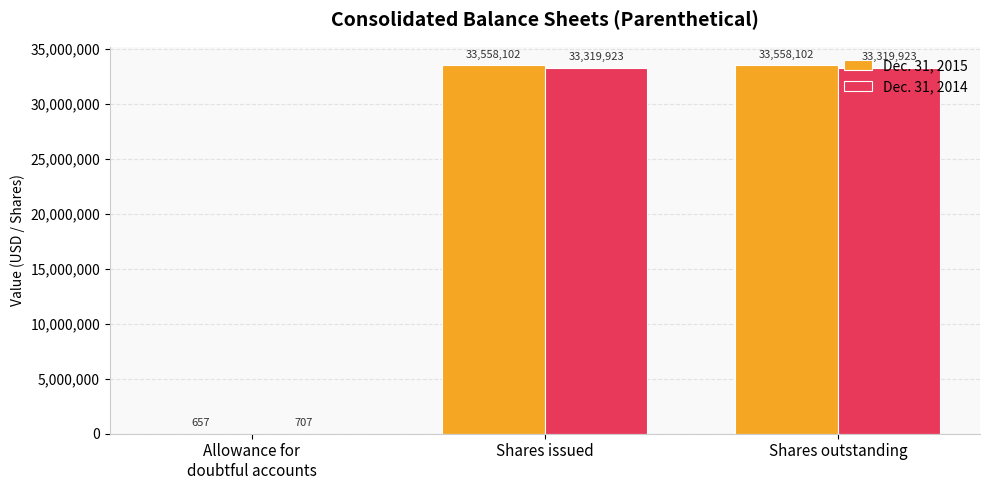

How many Dec. 31, 2015 values are between 657 and 33558102?

3